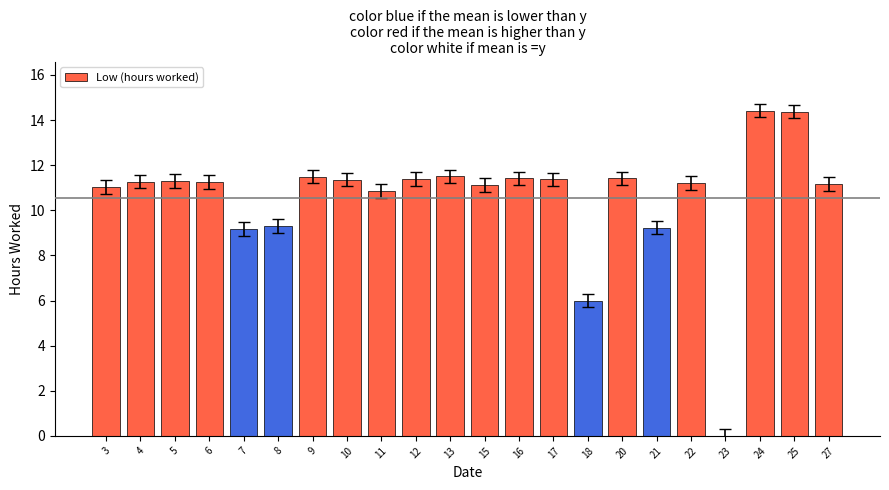

The value at 5 is 16.0. True or false?

False